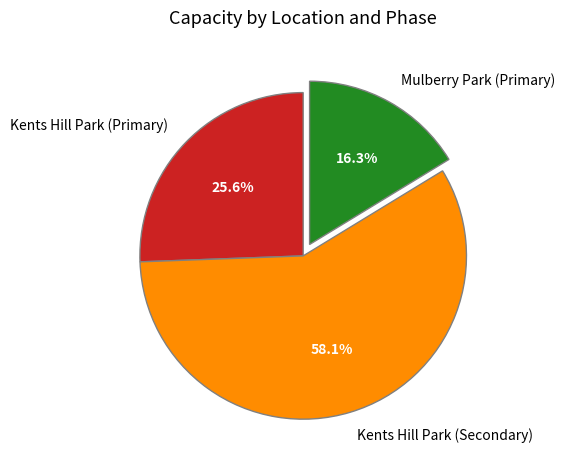

The Kents Hill Park (Primary) slice represents 15% of the pie. True or false?

False